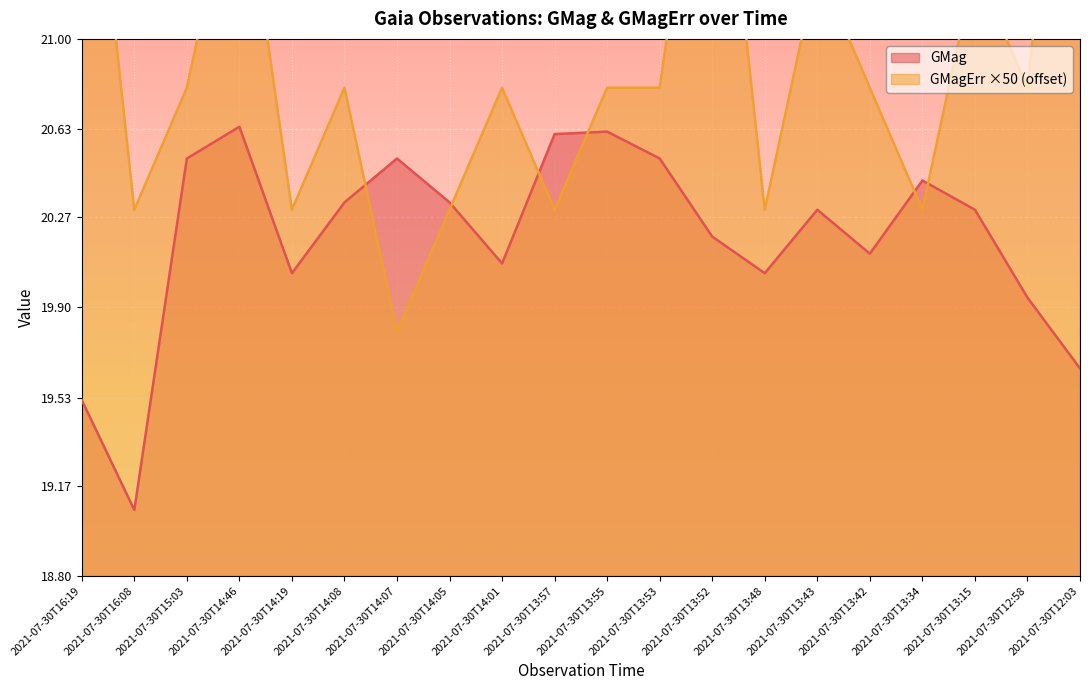

Read the GMagErr value at 2021-07-30T14:07.

19.8